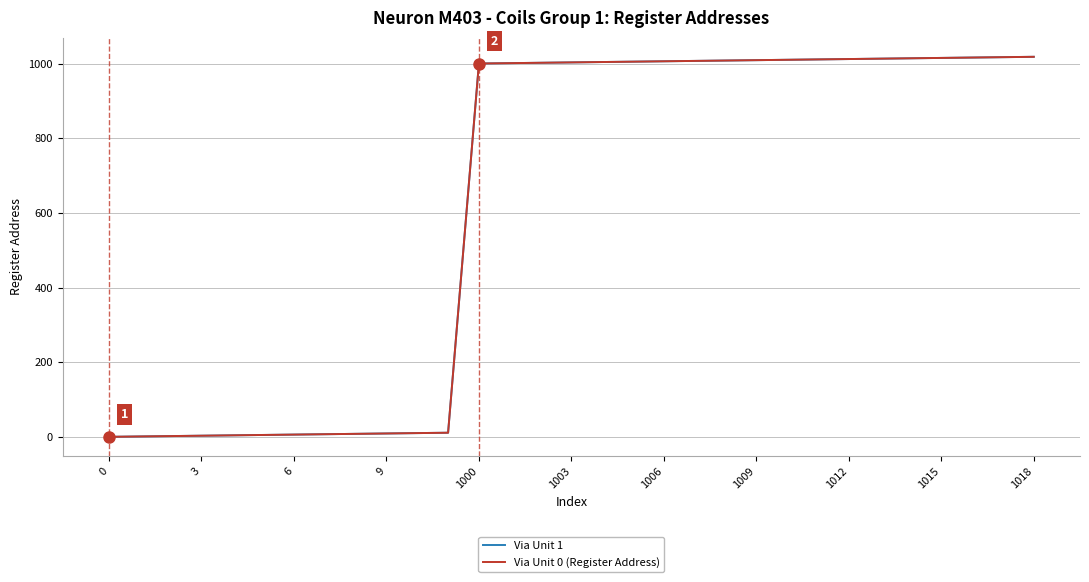

How many lines are shown in the chart?

2